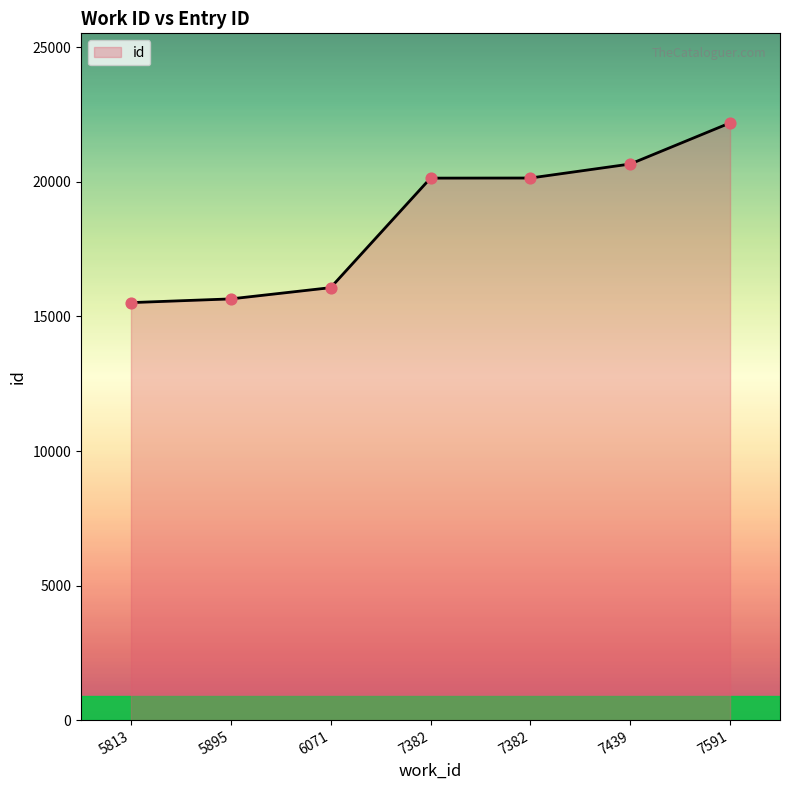

How many lines are shown in the chart?

1